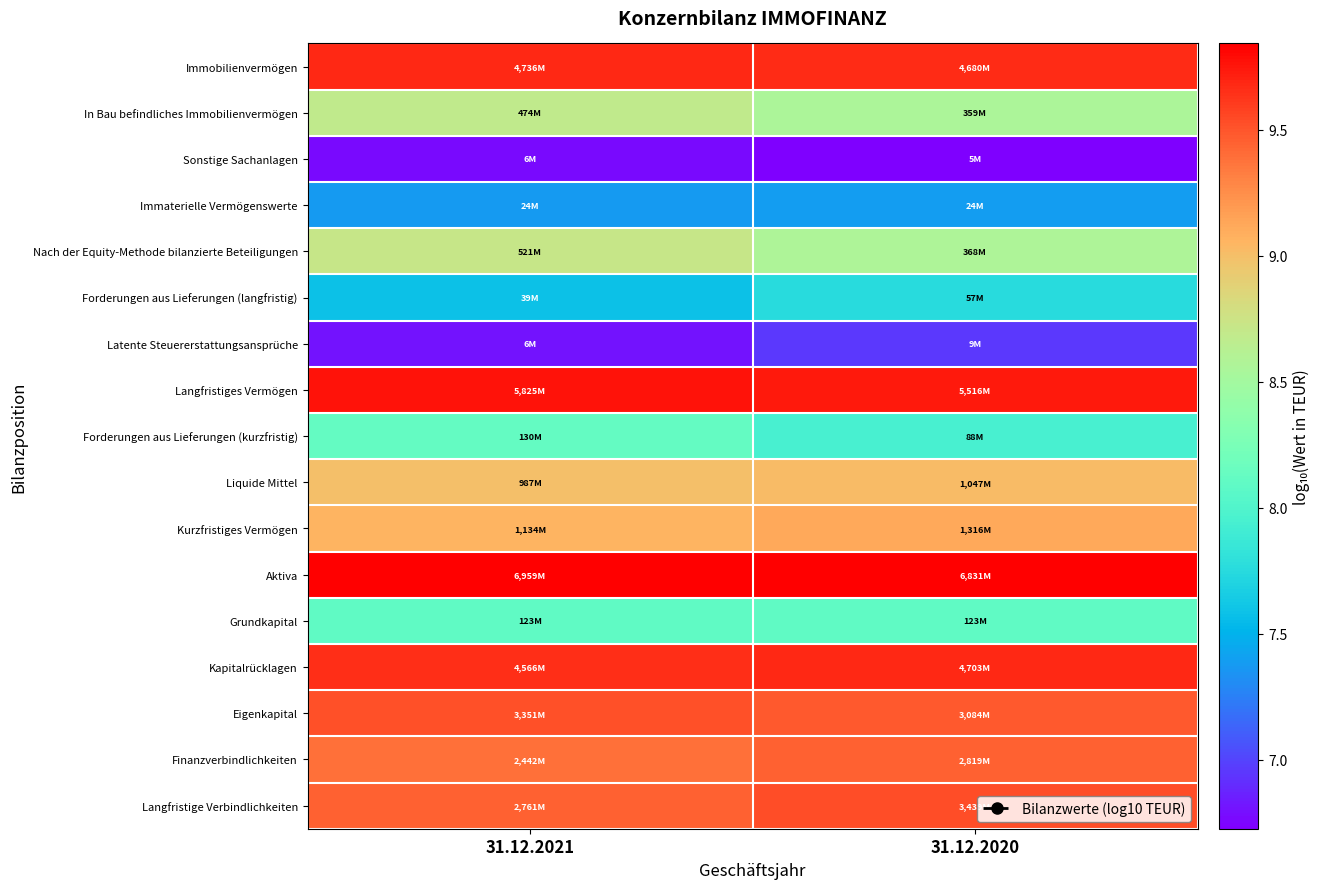

How many series are shown in this chart?

17